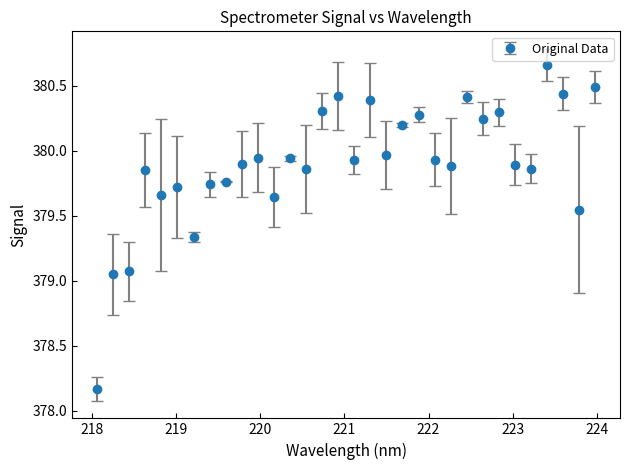

True or false: there are more than 2 points higher than both neighbors.

True